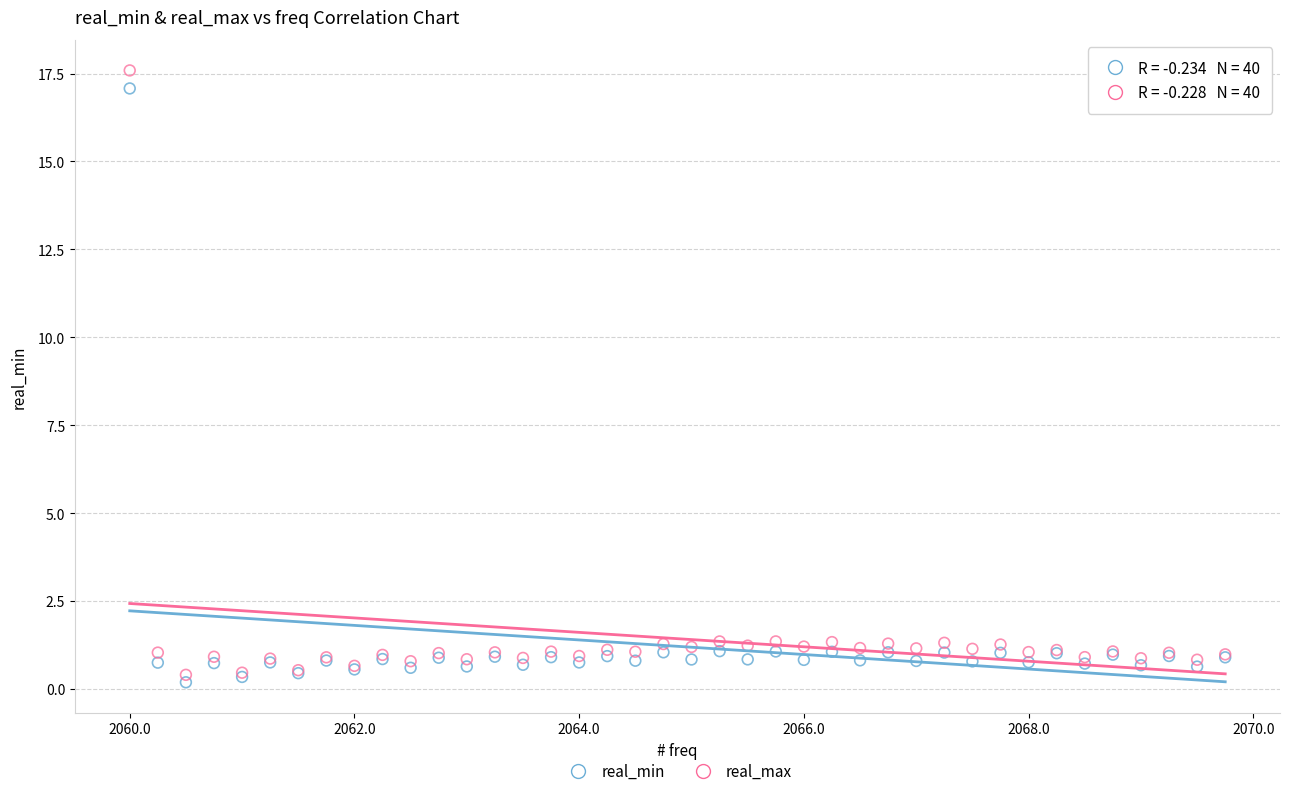

Which series reaches the maximum Y coordinate?

real_max